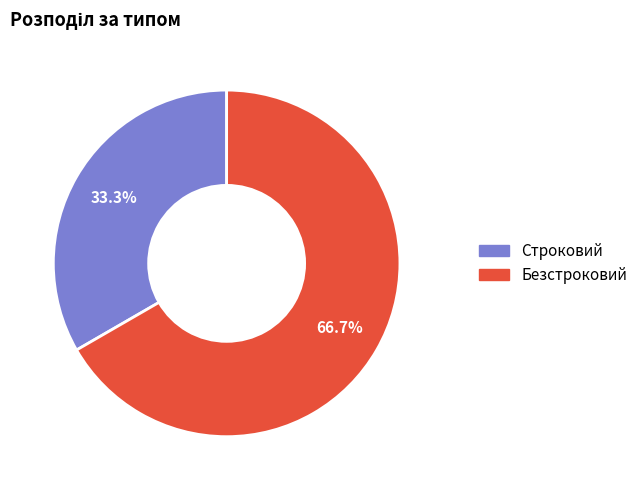

Which slice represents more than half of the pie?

Безстроковий